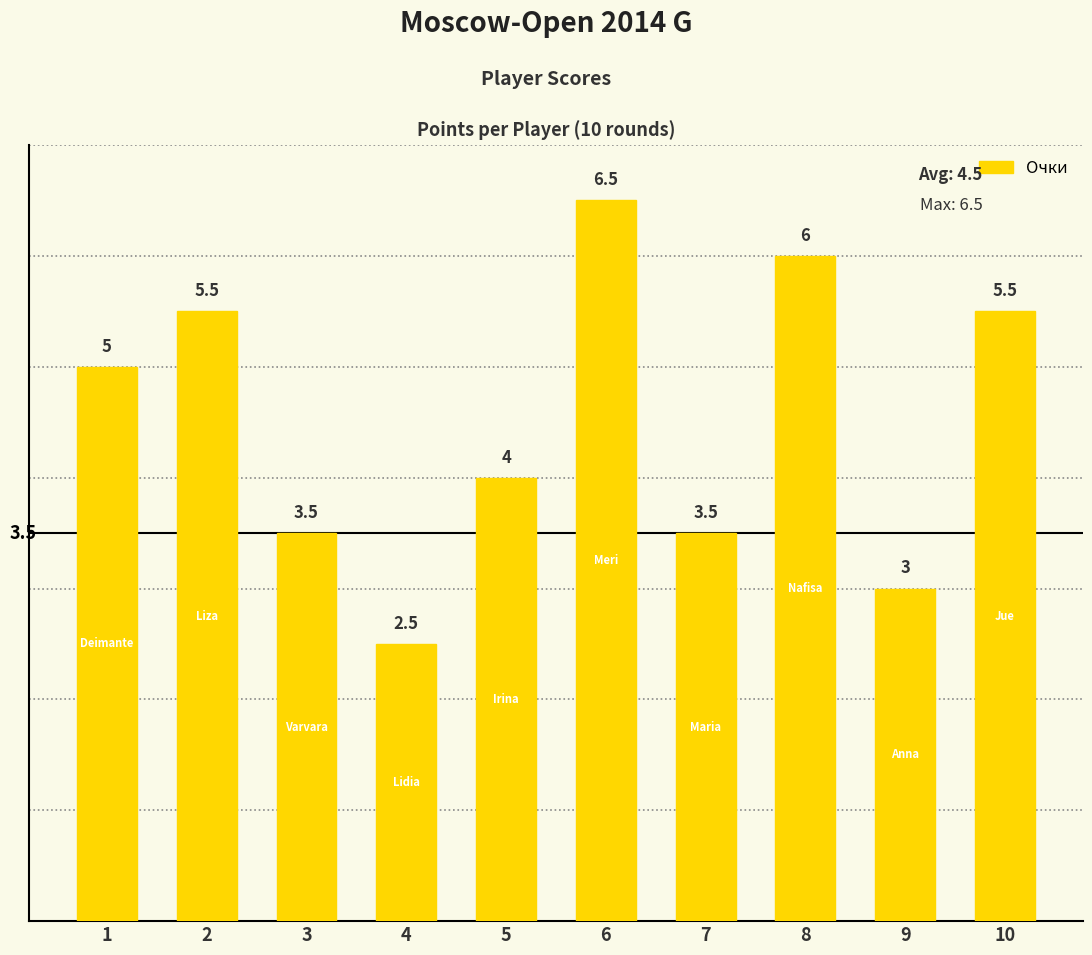

At which category does the chart reach its minimum across all series?

4